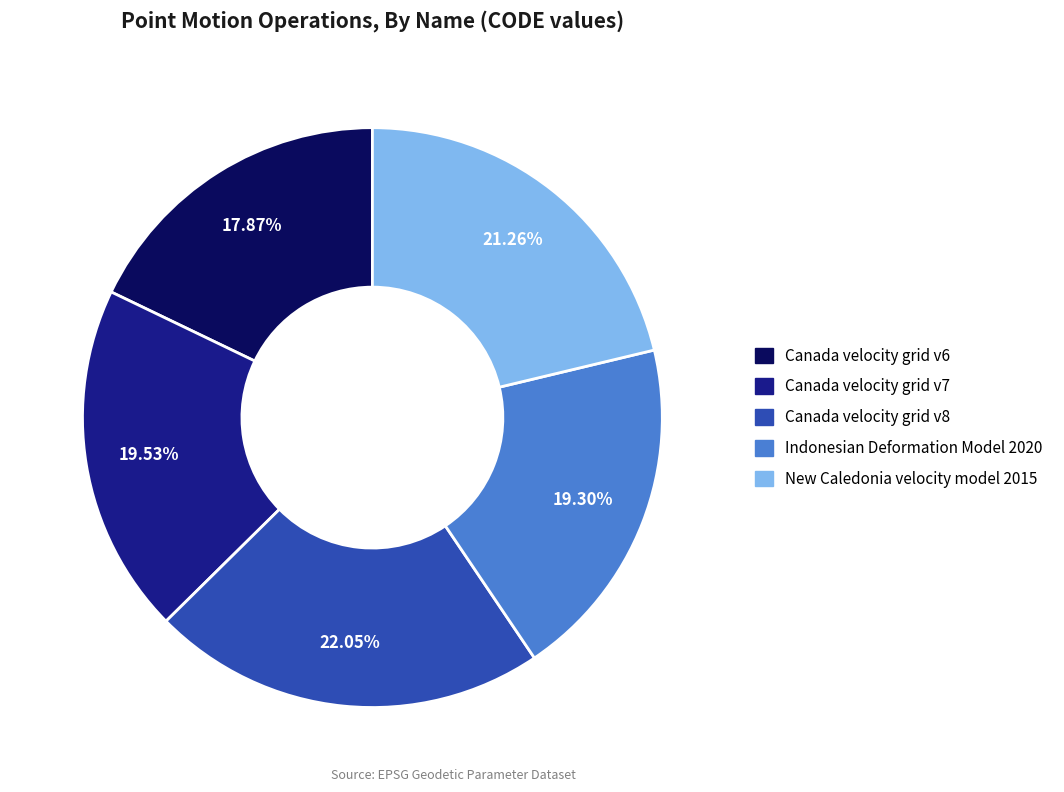

How much of the chart is everything except New Caledonia velocity model 2015?

78.7%